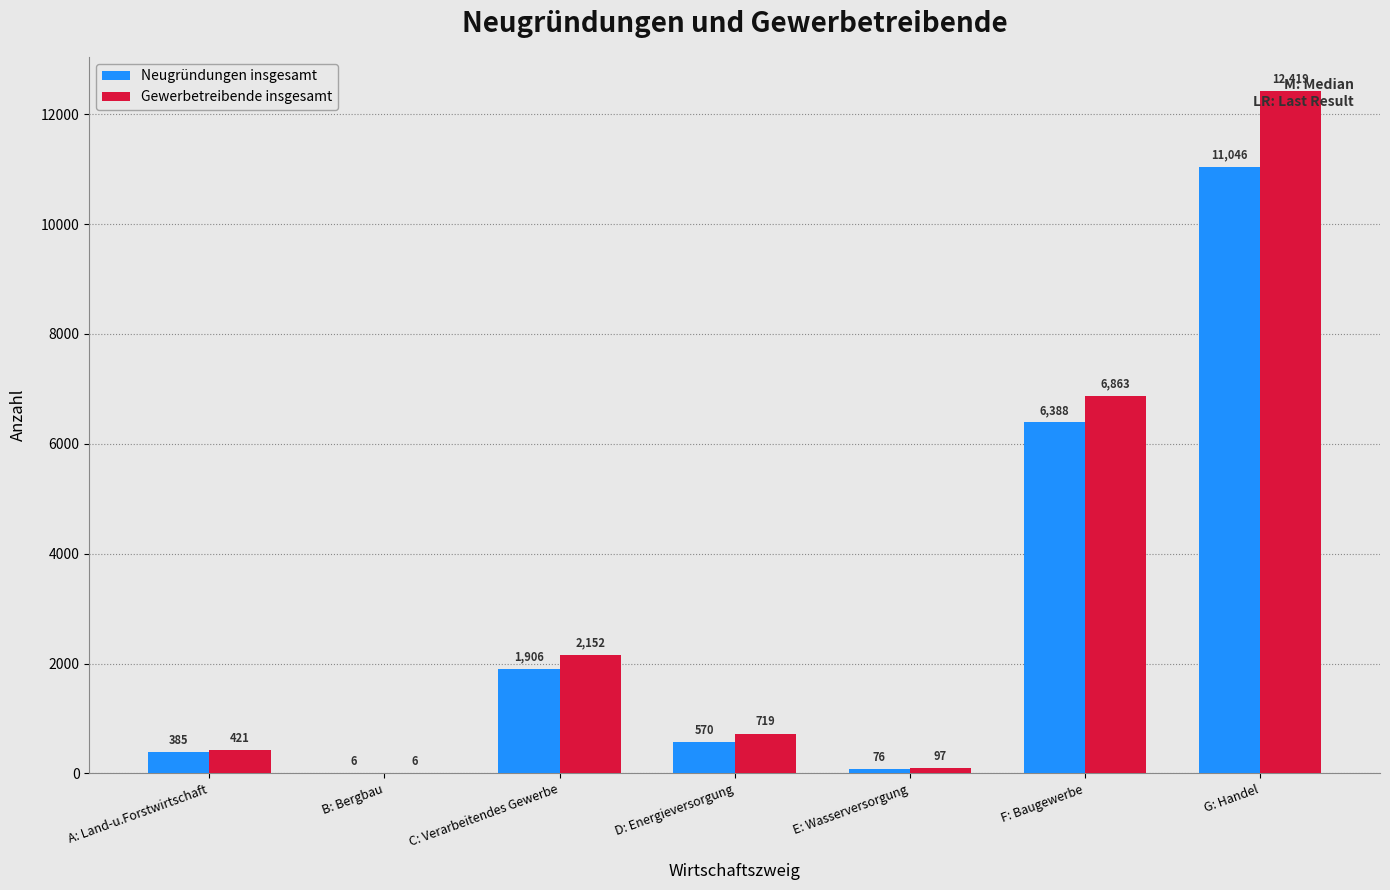

Where does the Gewerbetreibende insgesamt series first go above 719?

C: Verarbeitendes Gewerbe